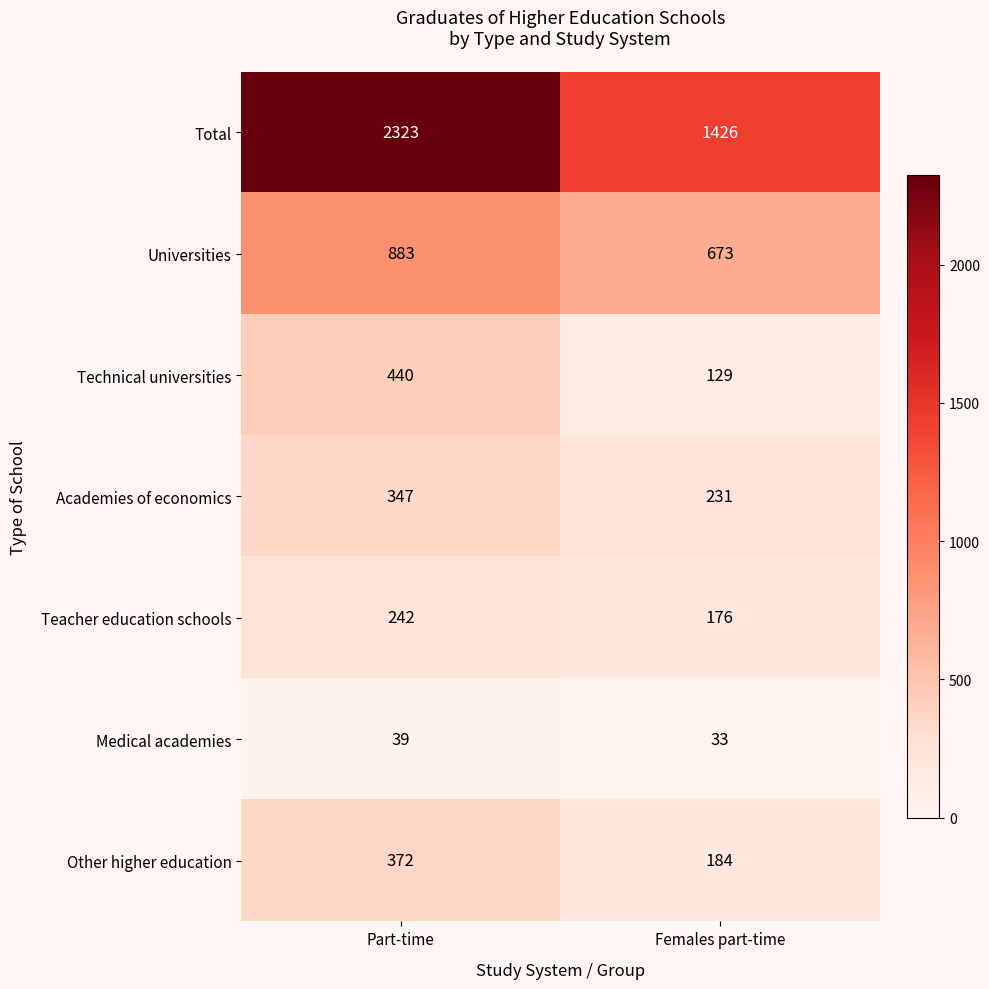

Is it true that Teacher education schools equals 176 at Females part-time?

True